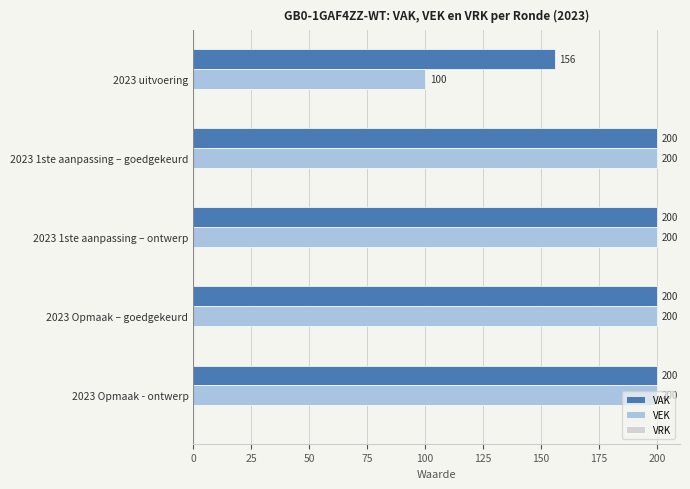

Is it true that VAK equals 200 at 2023 1ste aanpassing – ontwerp?

True